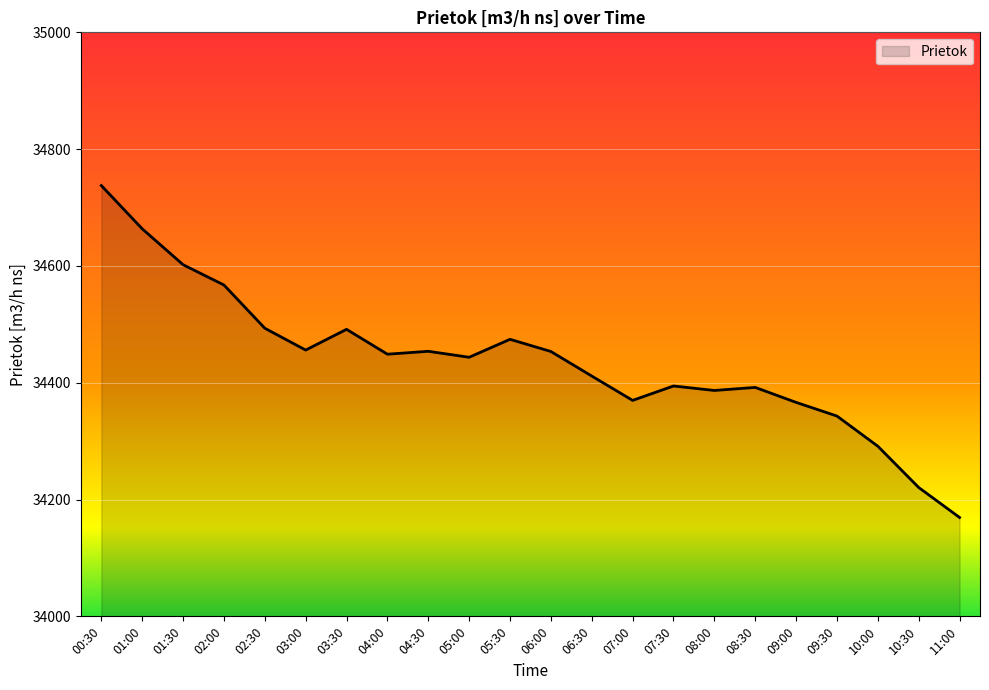

What is the difference between the maximum and minimum values?

568.3